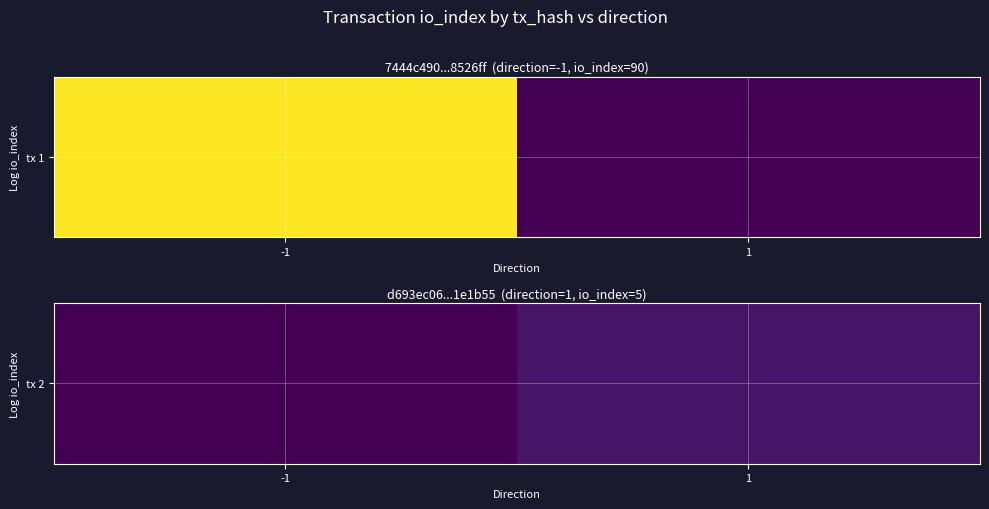

At which category does the chart reach its minimum across all series?

-1